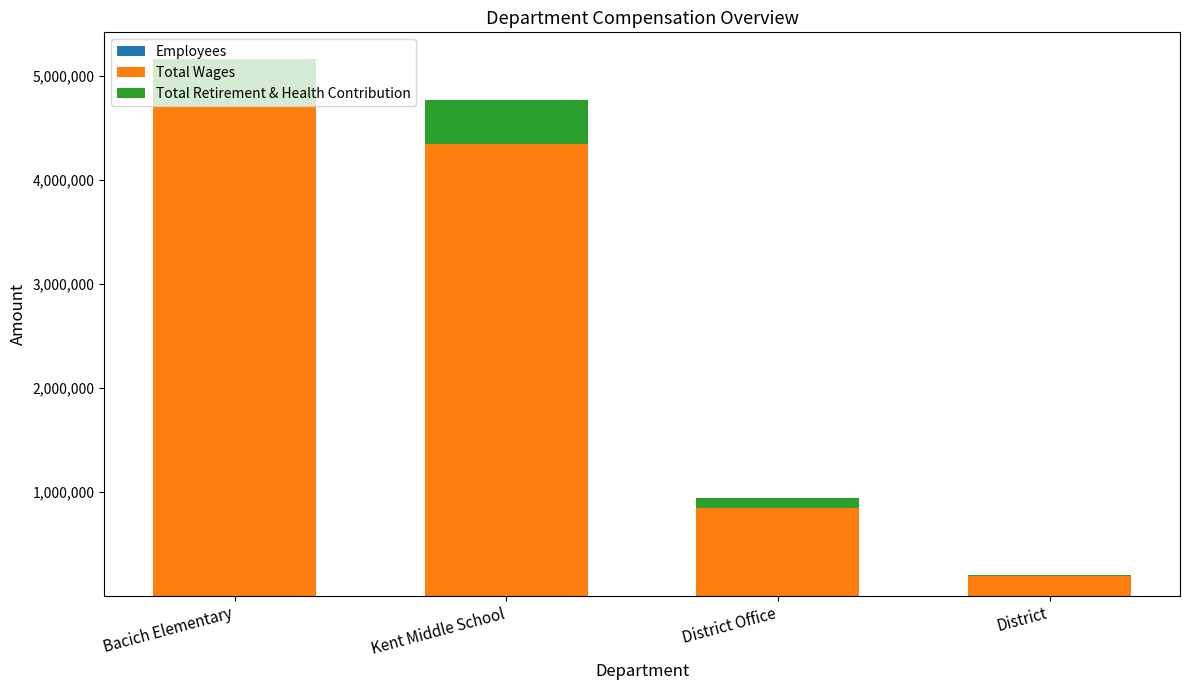

At which category is the sum across all series the highest?

Bacich Elementary